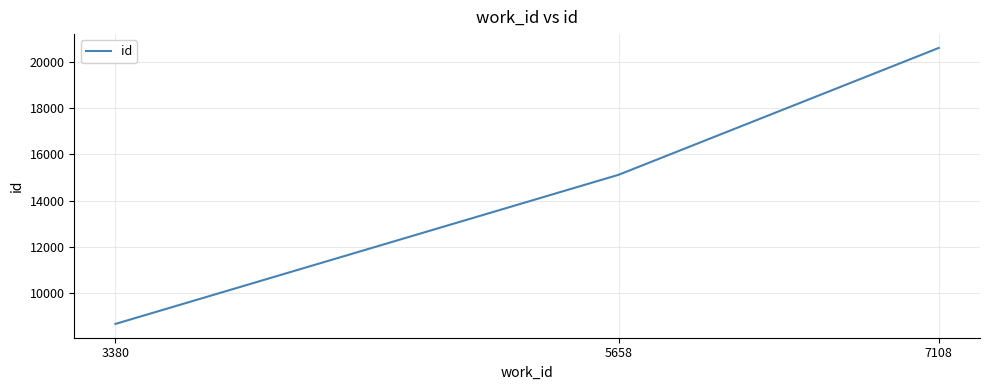

How many series are shown in this chart?

1